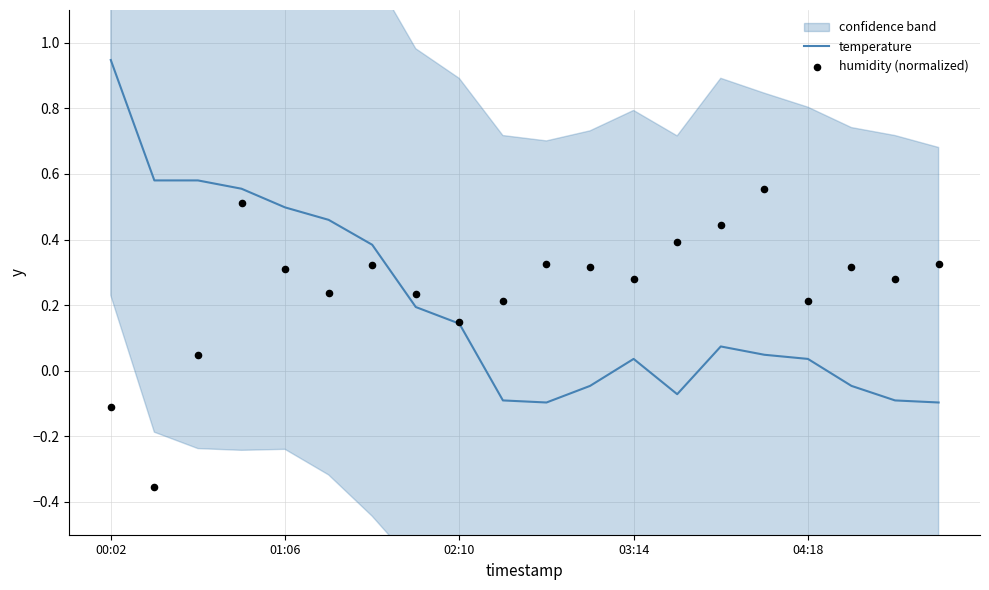

Which series contains the lowest Y value?

humidity (normalized)